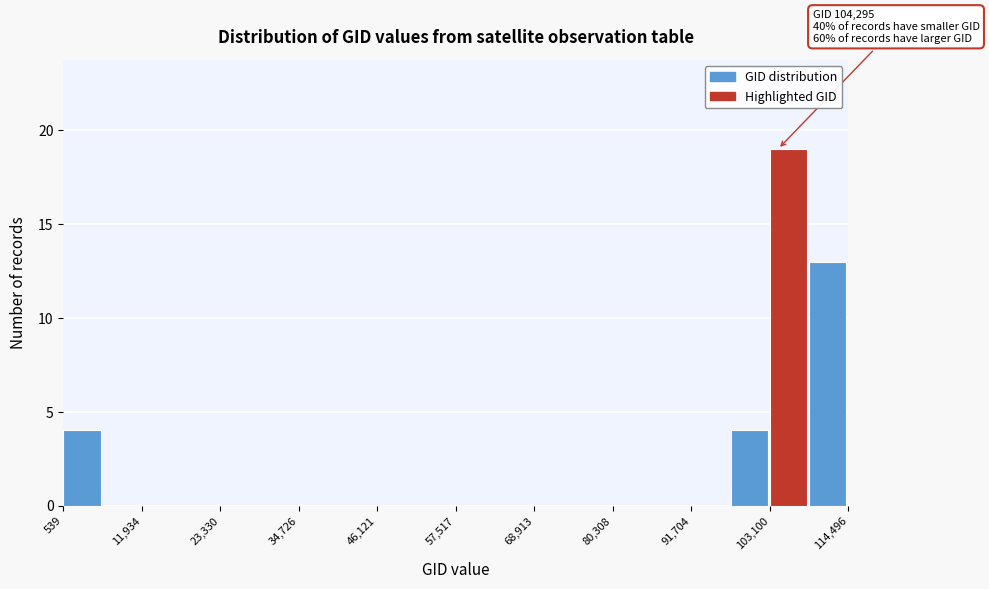

Around what value on the x-axis is the tallest bar? Give the approximate position of its centre, as read against the axis.

106000